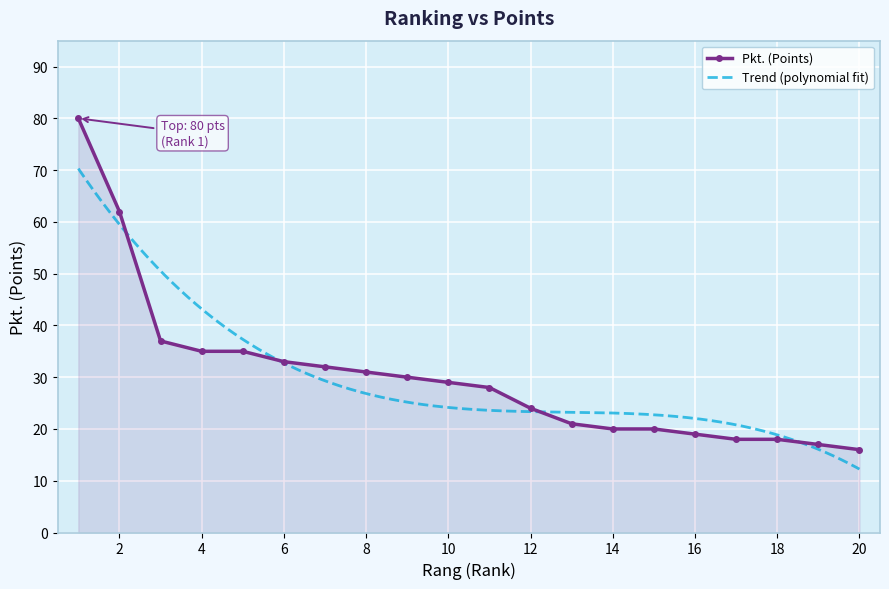

At which label does the data first exceed 29?

1